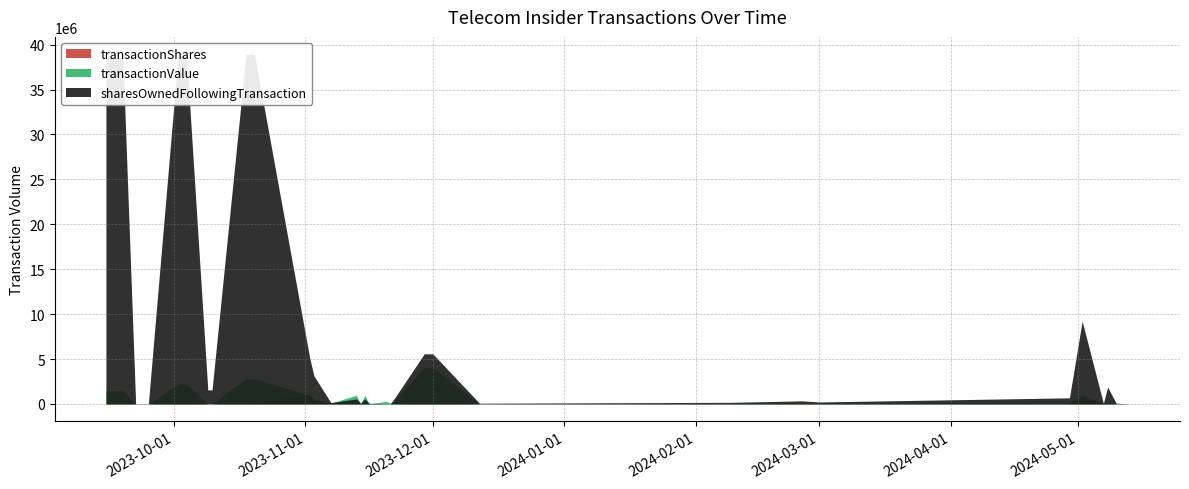

What is the spread (max minus min) of values at 2023-11-03?

2633005